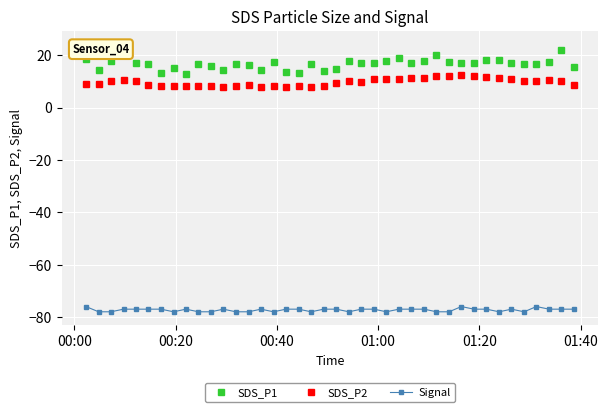

True or false: SDS_P1 and Signal intersect in this chart.

False